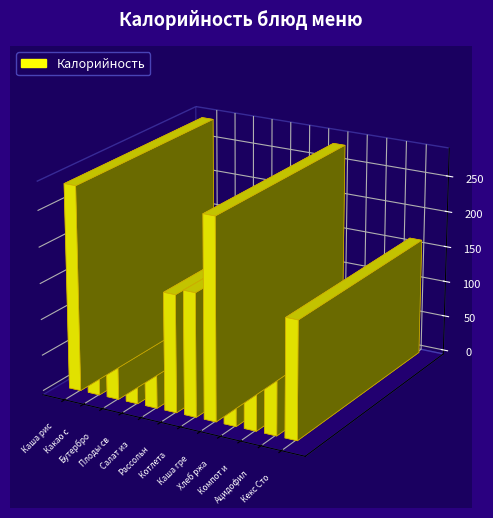

At which category does the chart reach its peak across all series?

Каша рисовая молочная